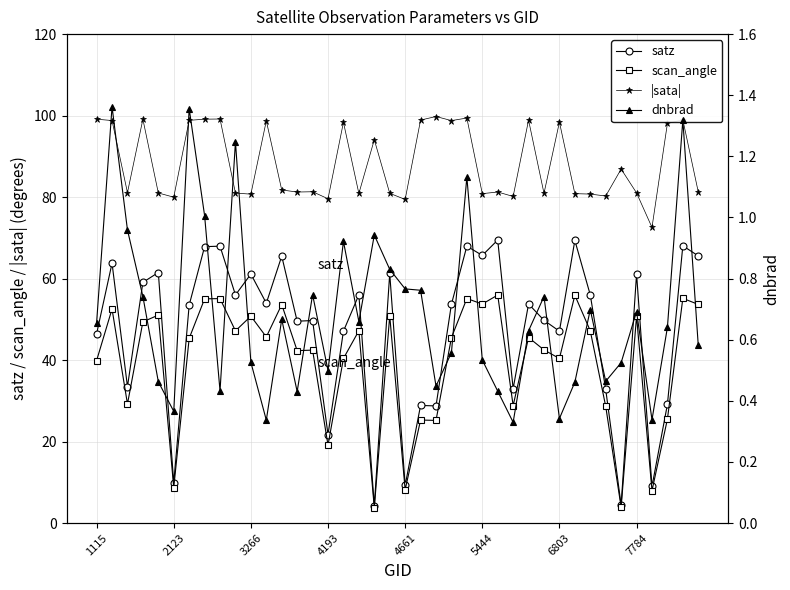

What is the minimum value for |sata|?

72.6